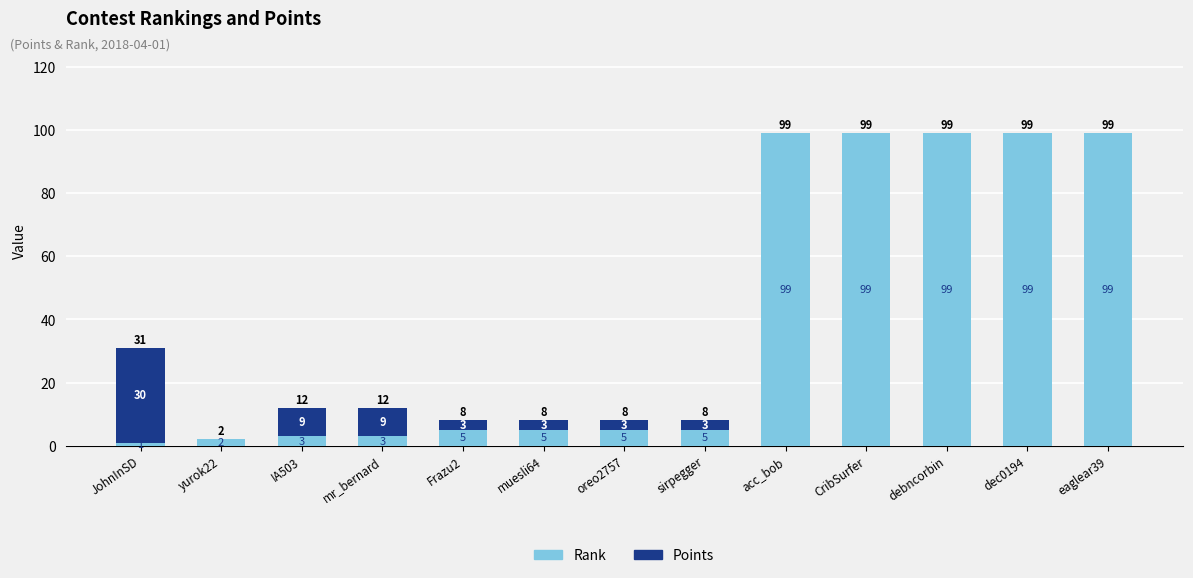

Count the number of categories in the chart.

13